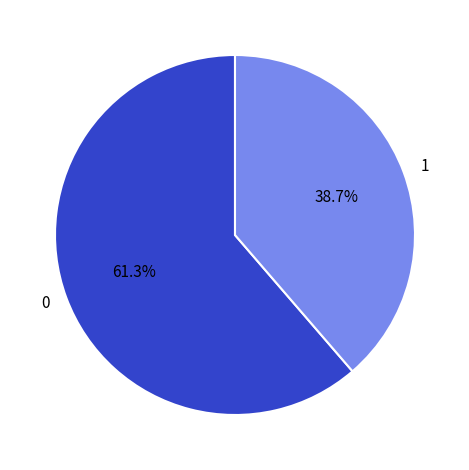

How many segments does this pie chart have?

2